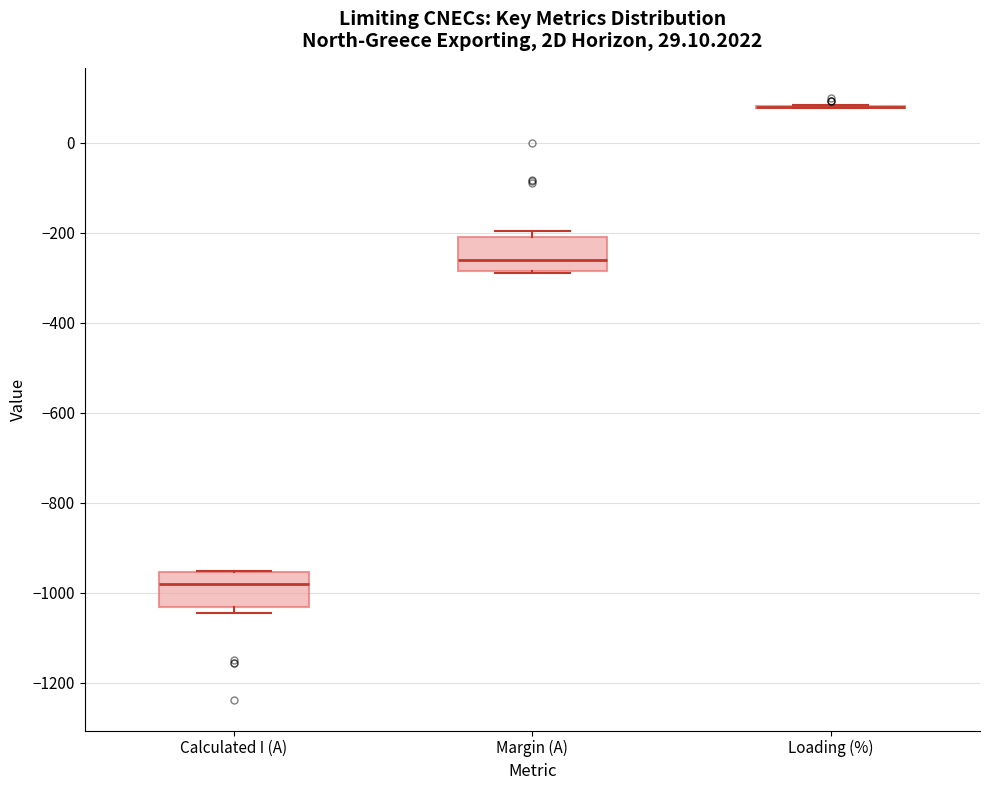

Reading left to right, read every box against the y-axis: the position of its median line, the range the box covers, and the ends of its whiskers. The values are not printed on the chart, so give them approximately, as read against the axis.

Calculated I (A): median -980, box -1040 to -960, whiskers -1040 (just below the box's lower edge) to -960
Margin (A): median -260, box -280 to -200, whiskers -280 to -200 (just above the box's upper edge)
Loading (%): box collapsed to a line at 80, whiskers 80 to 80